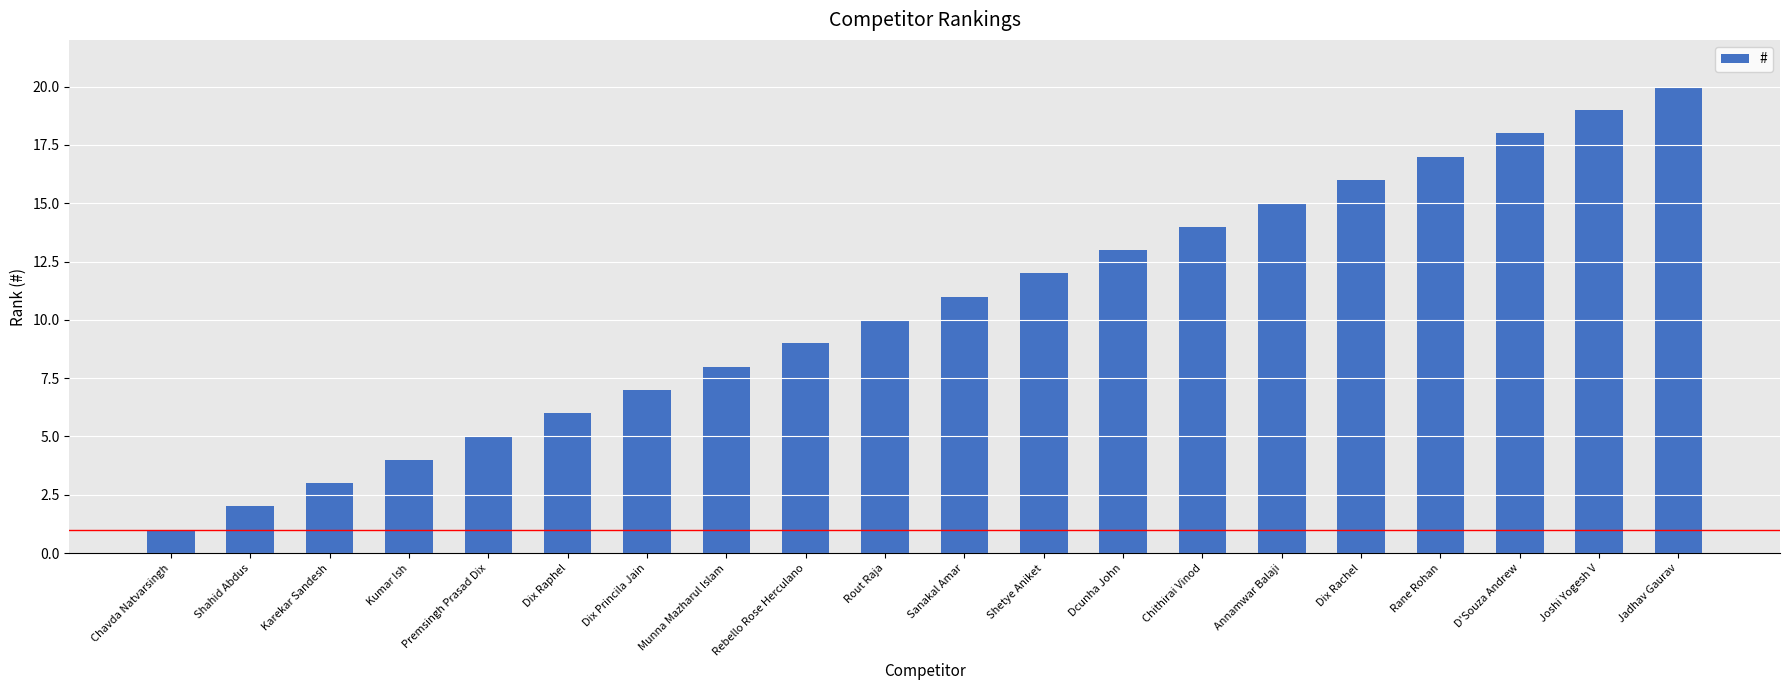

Which category has the highest value across all series?

Jadhav Gaurav